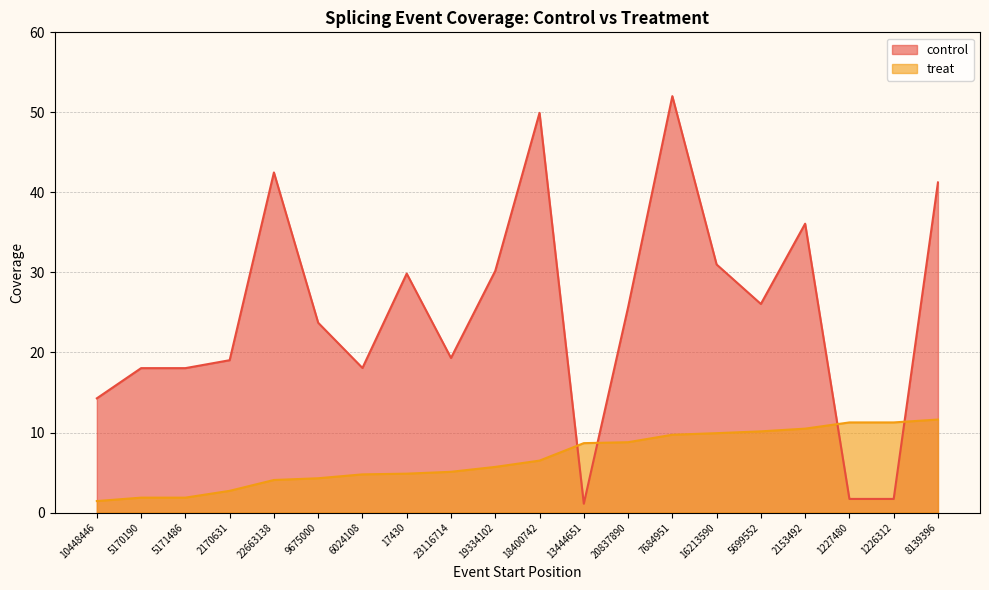

True or false: treat and control intersect in this chart.

True